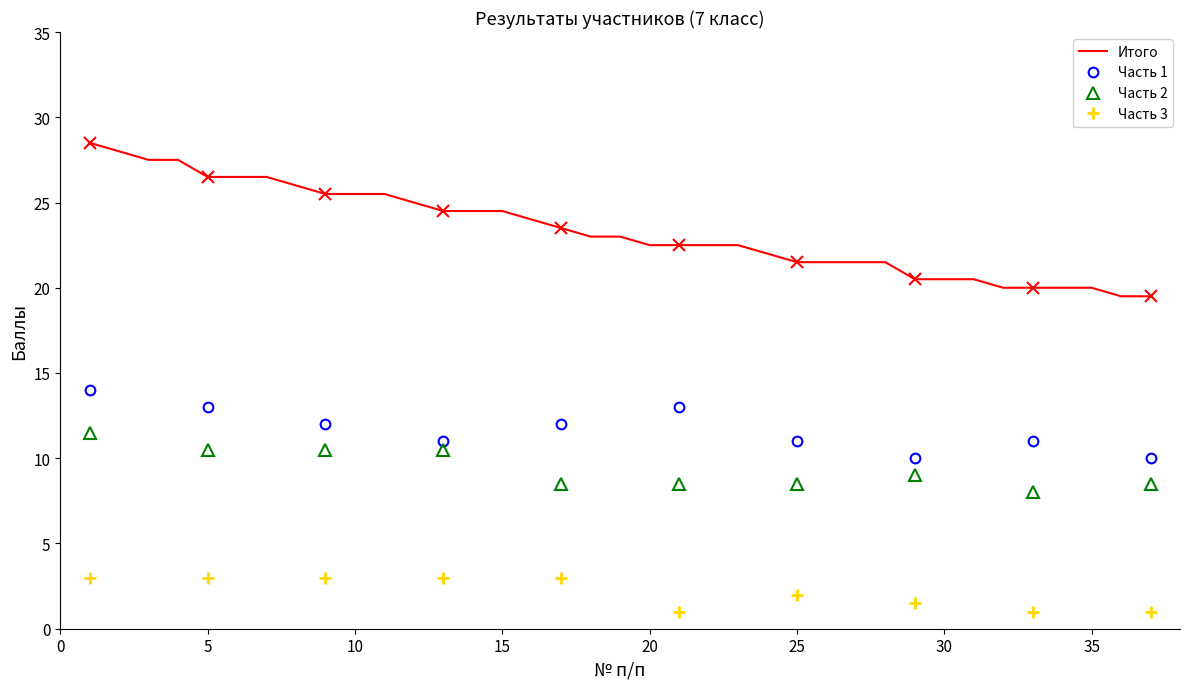

How many categories are shown in the chart?

37